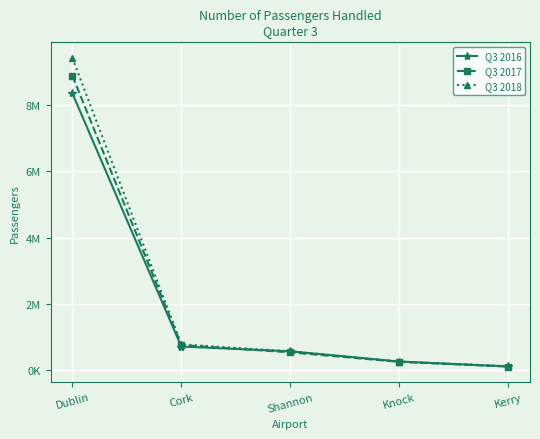

What position from the left is Cork?

2